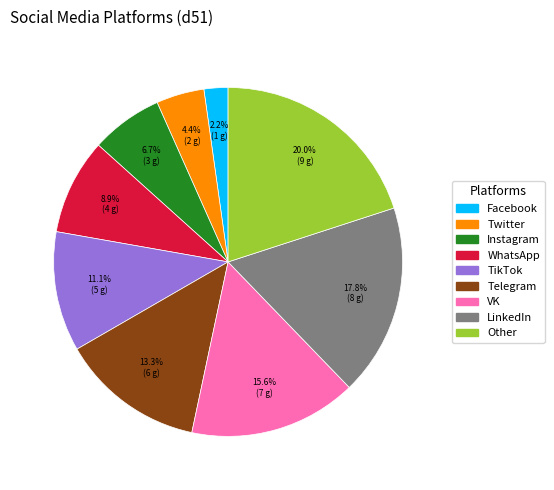

To the nearest percent, what is the difference between the largest and smallest slice percentages?

18%